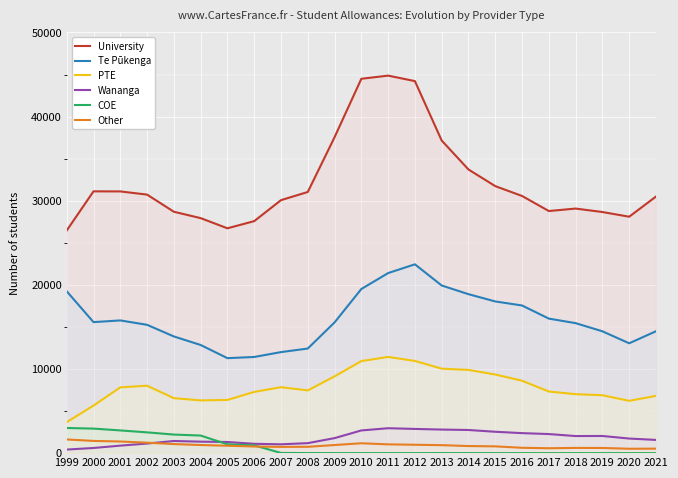

Does the chart display data point markers on the line(s)?

No